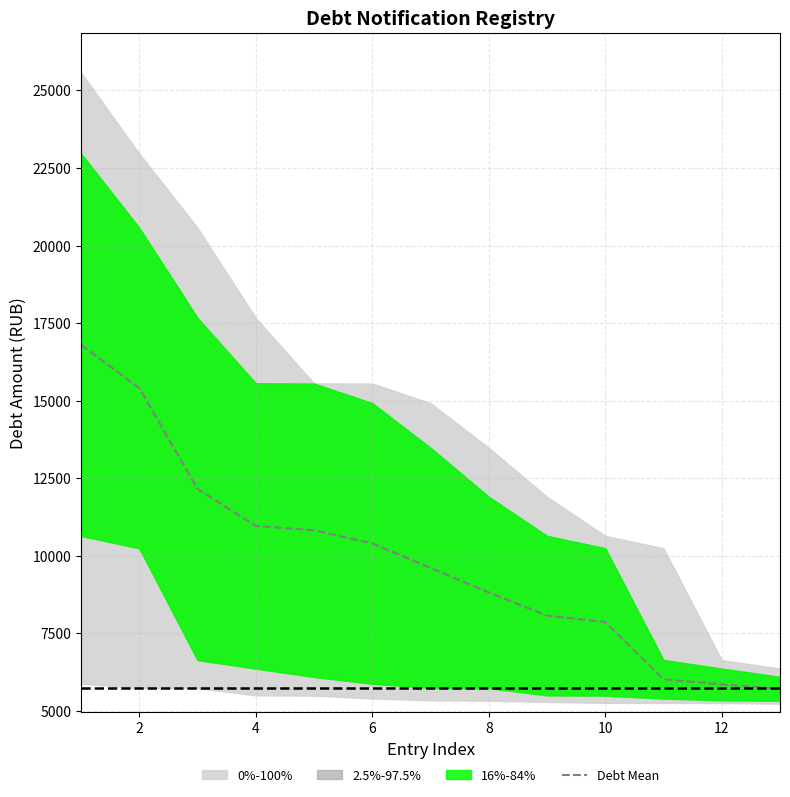

The value of Debt Mean at 10 is 7869.8. True or false?

True